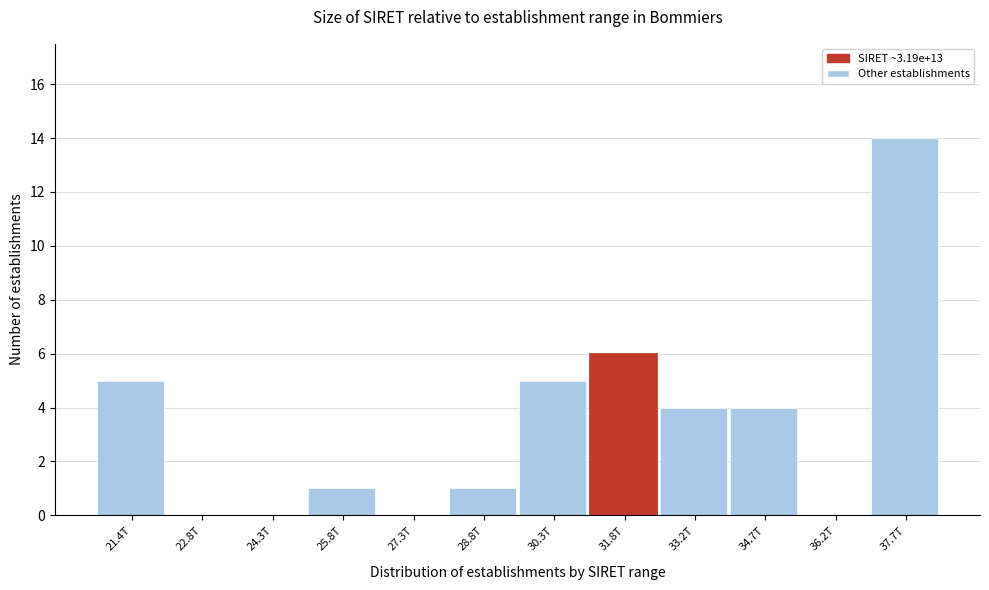

What is the sum of all values?

40